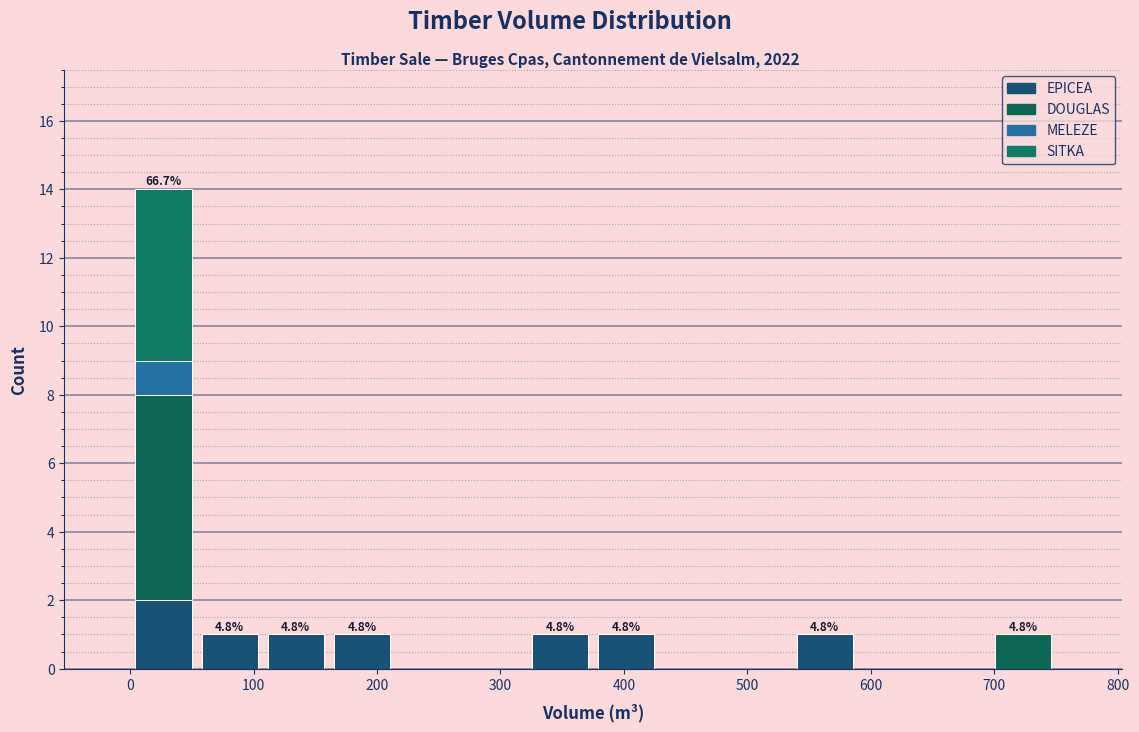

Which range on the x-axis has the tallest stacked bar (by total height)?

0 to 50